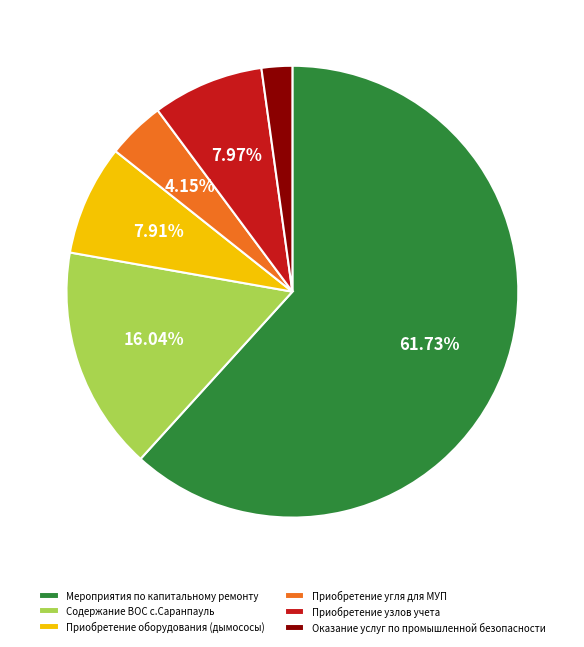

Which category has the smallest portion of the pie?

Оказание услуг по промышленной безопасности